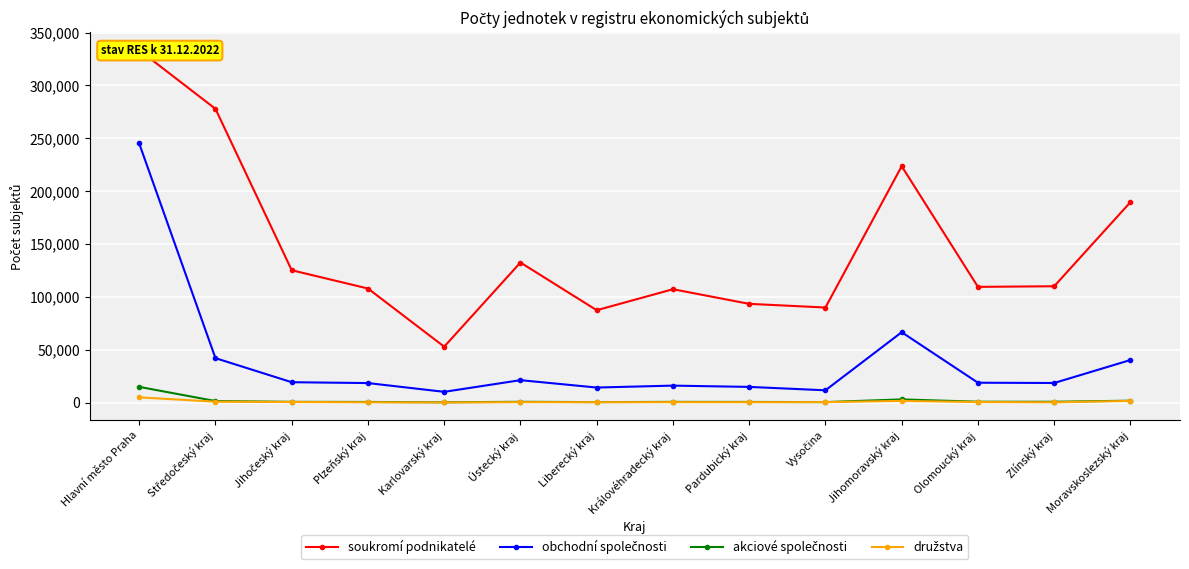

What is the total value across all series at Pardubický kraj?

109227